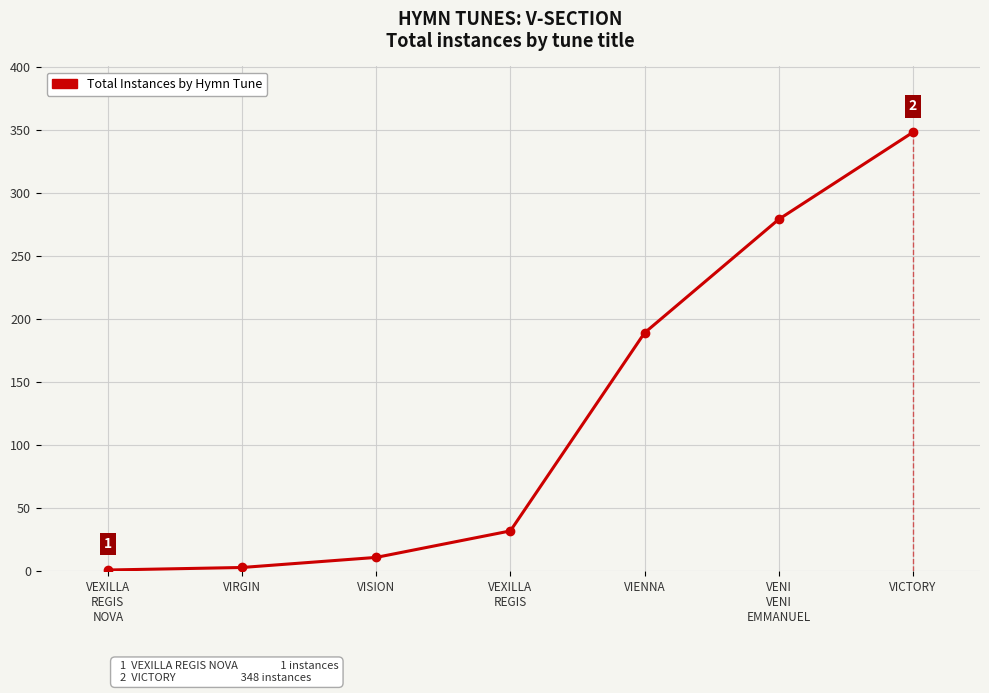

What is the smallest value displayed?

1